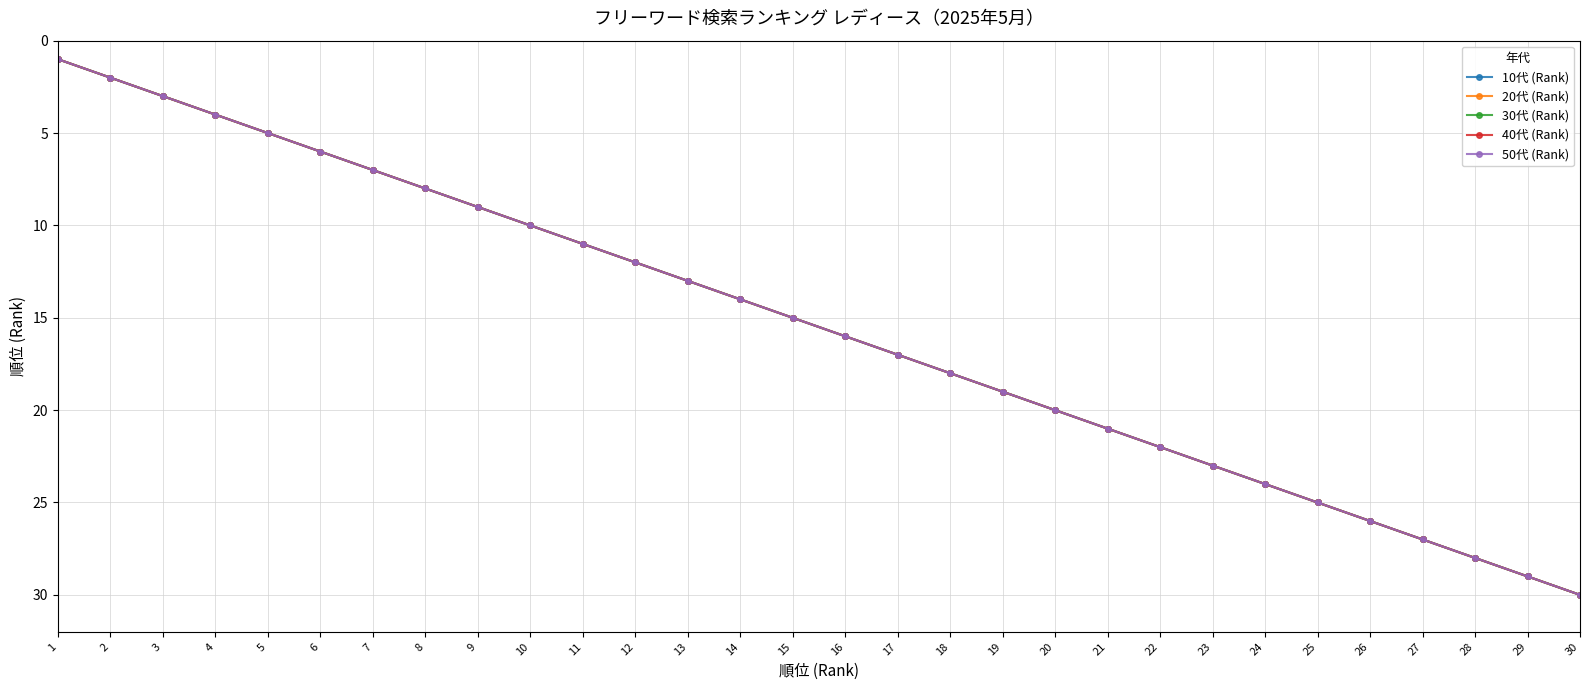

What is the sum of all 40代 (Rank) values?

465